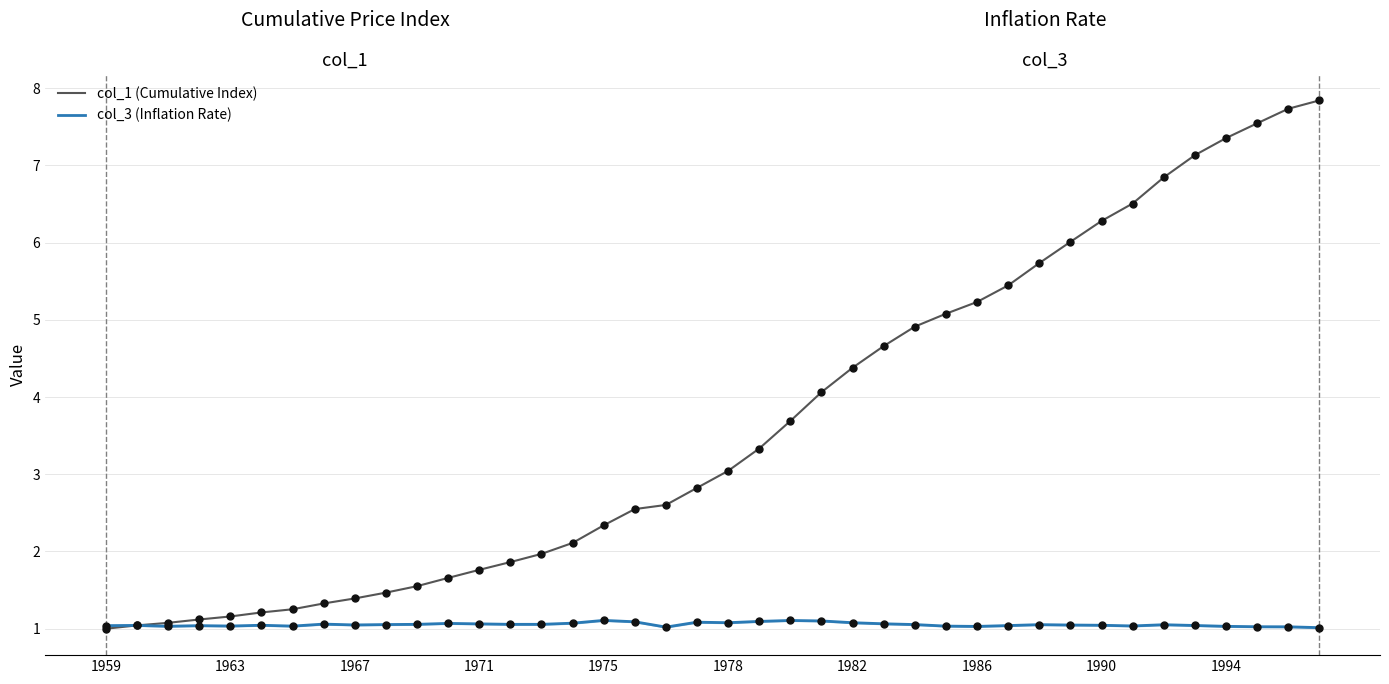

Which series has the largest range (max minus min)?

col_1 (Cumulative Index)